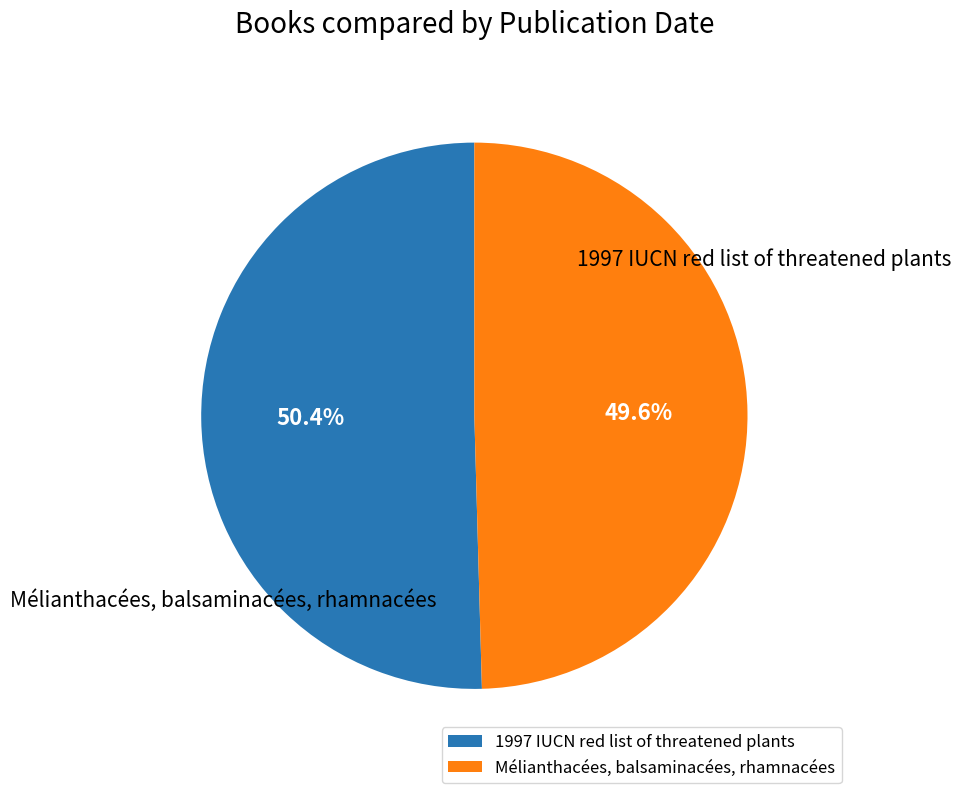

How many segments does this pie chart have?

2